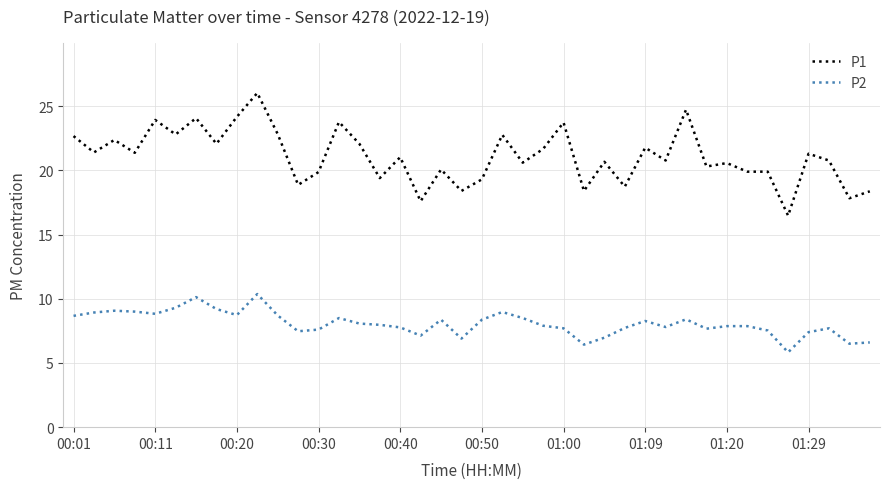

Which series has the widest spread of values?

P1